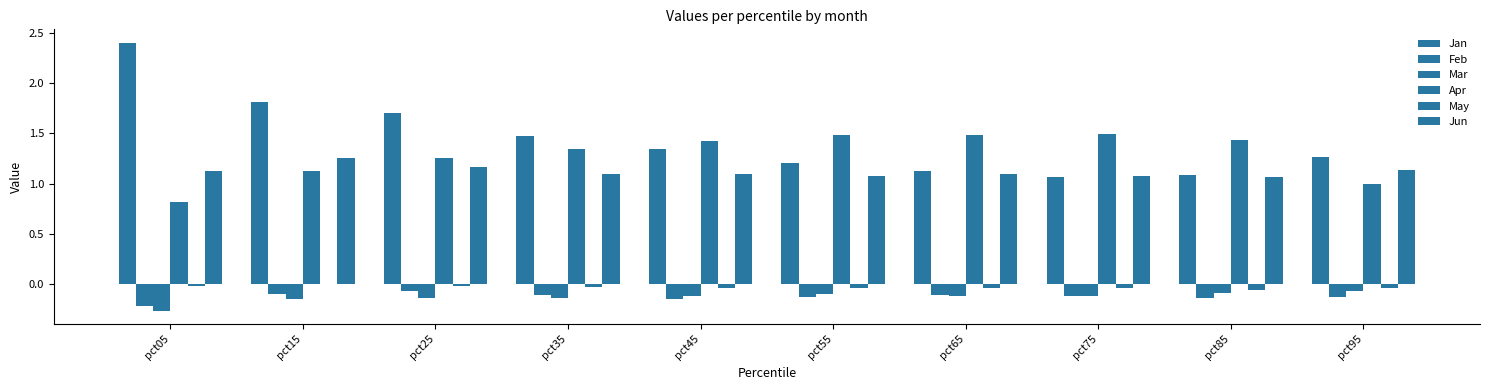

Which category has the highest value in the May series?

pct15